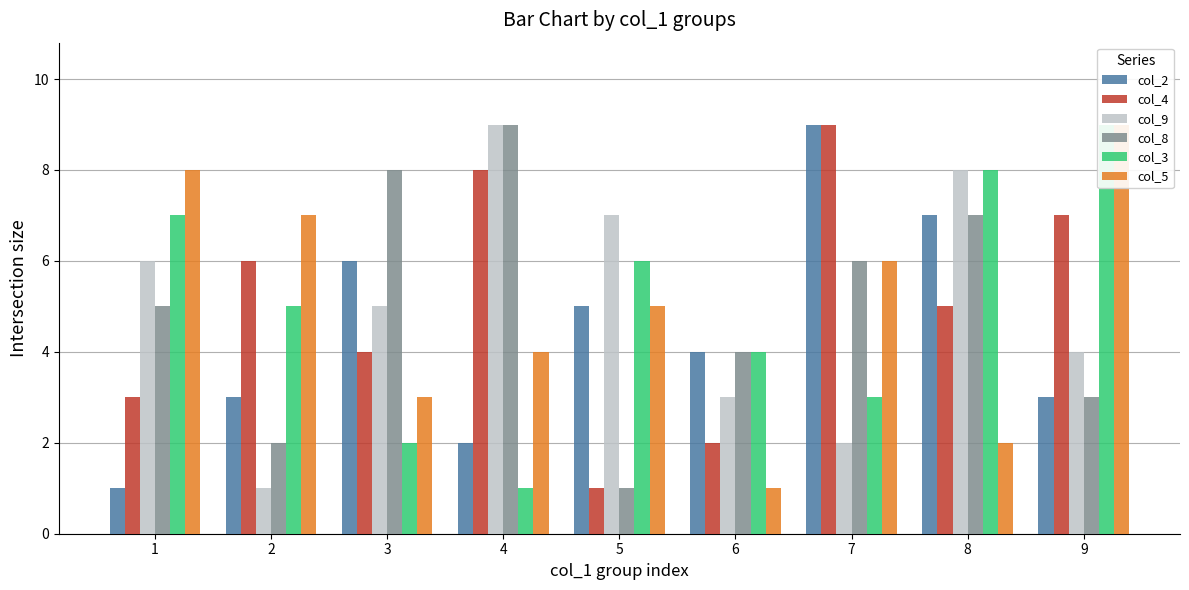

Which category has the lowest value in the col_2 series?

1